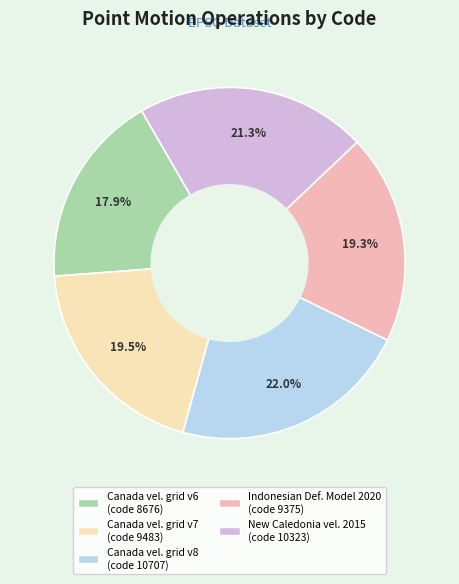

Is there any slice that represents more than half of the pie?

No